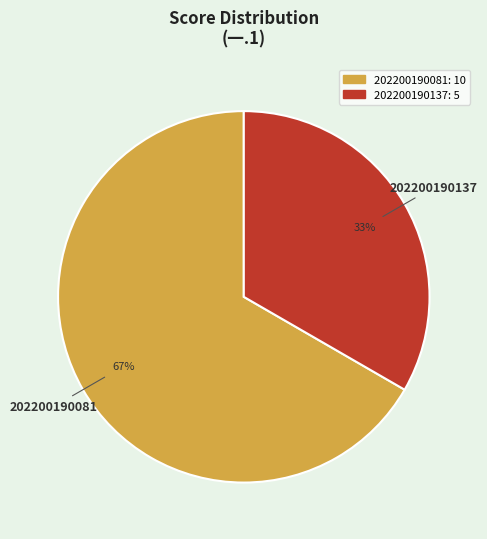

True or false: 202200190137 accounts for 25% of the total.

False